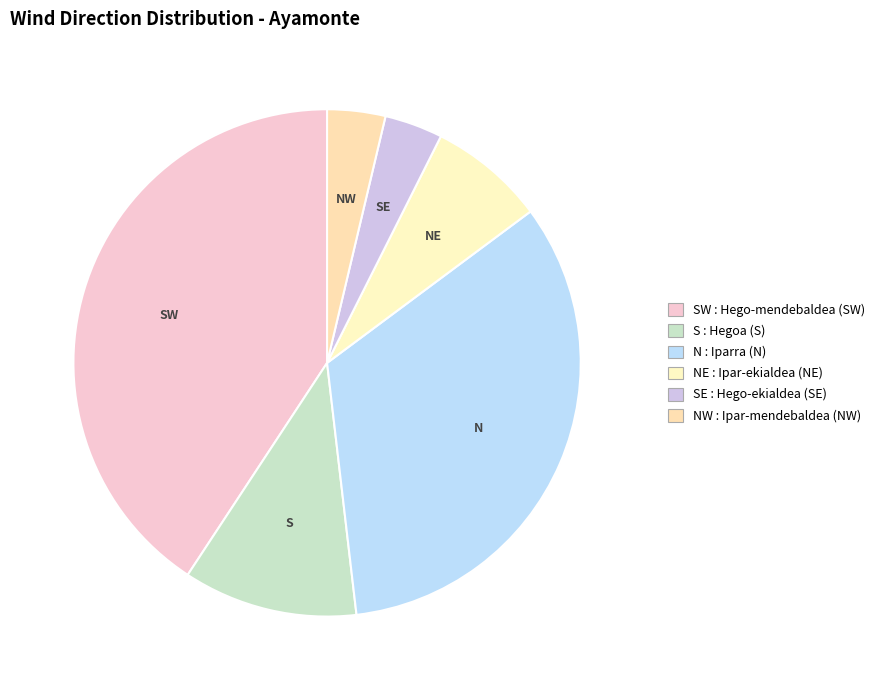

How many segments does this pie chart have?

6